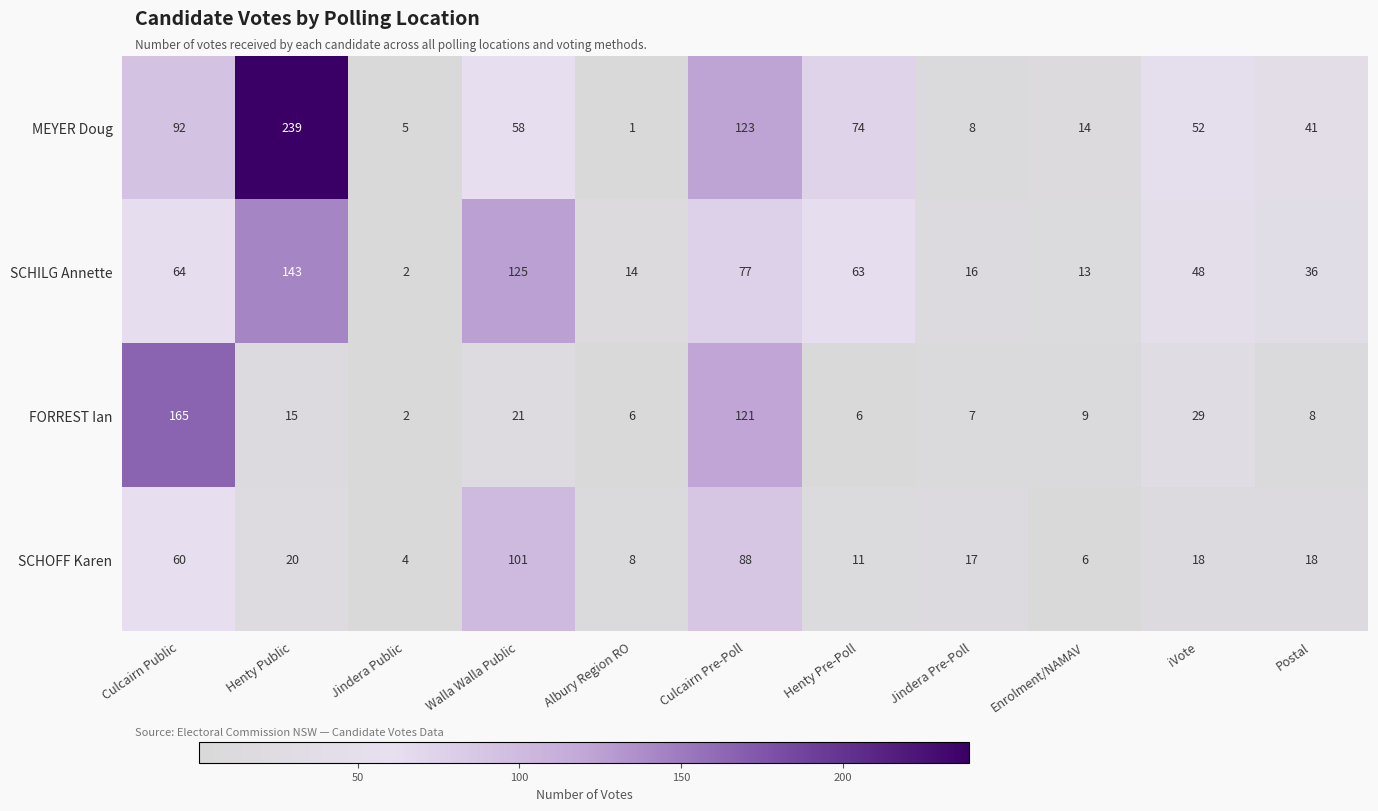

What is the difference between the maximum and minimum values in the SCHOFF Karen series?

97